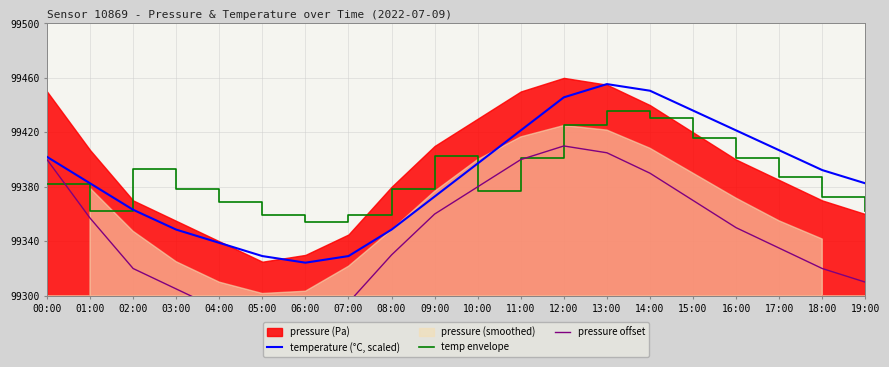

Between 04:00 and 07:00, which is larger?

04:00